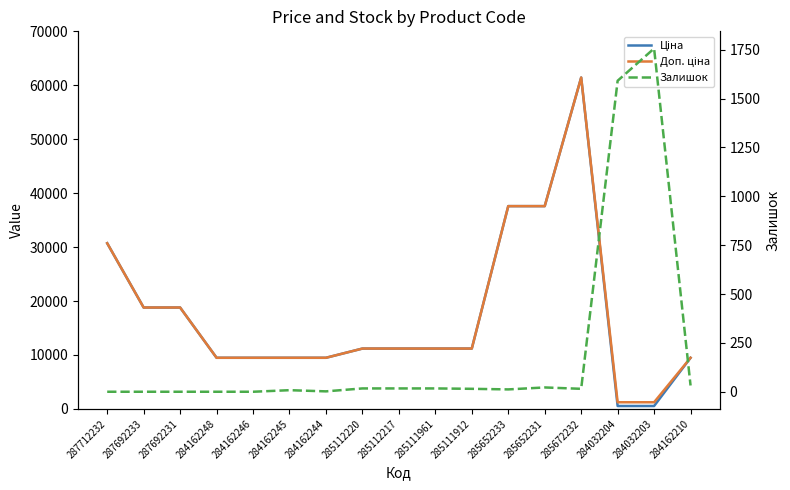

What is the difference between the second highest and minimum values in the Ціна series?

37054.6